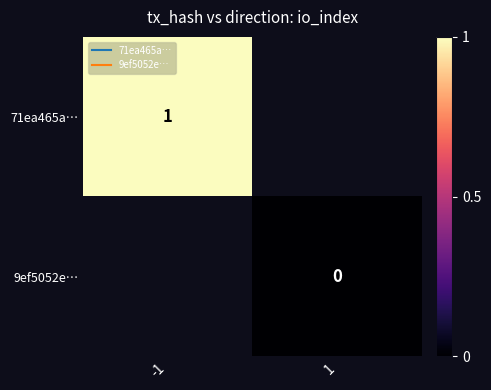

Rank the categories by 9ef5052e… value from highest to lowest.

-1, 1